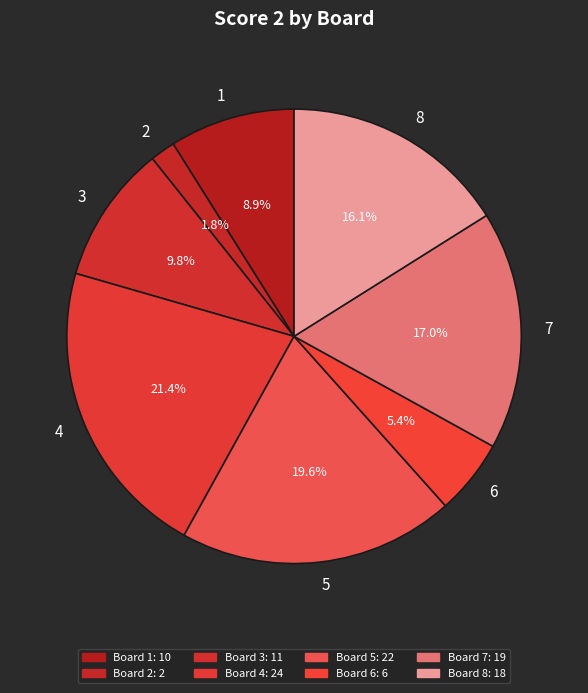

Does any single category account for the majority?

No